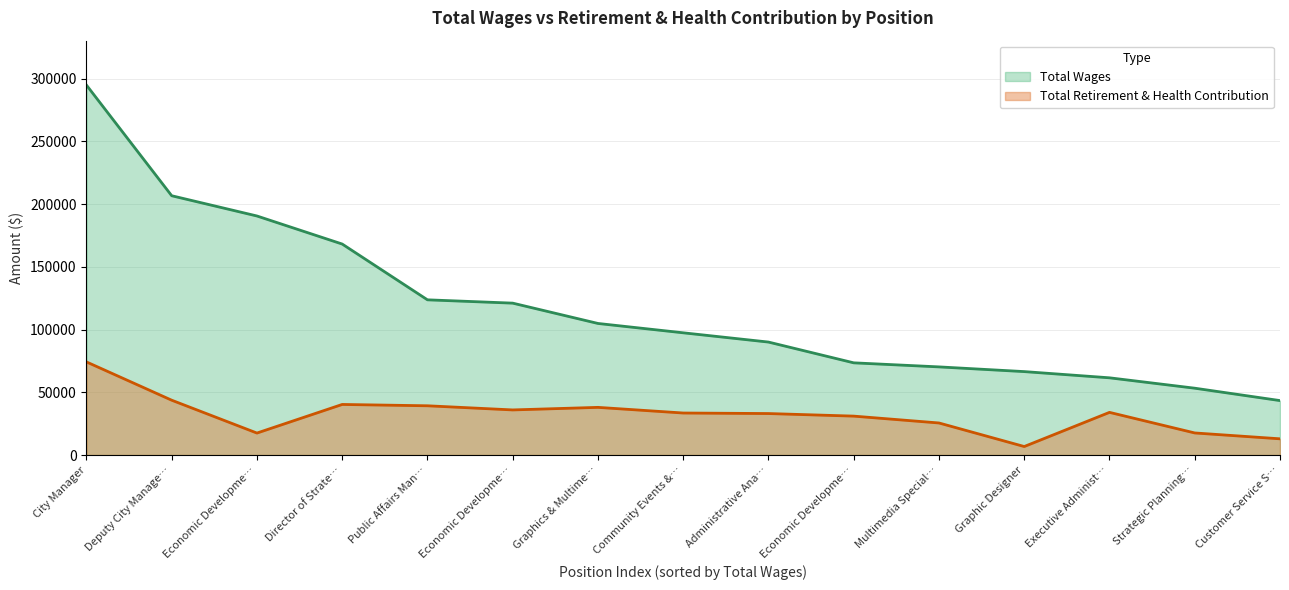

What is the greatest value displayed?

294772